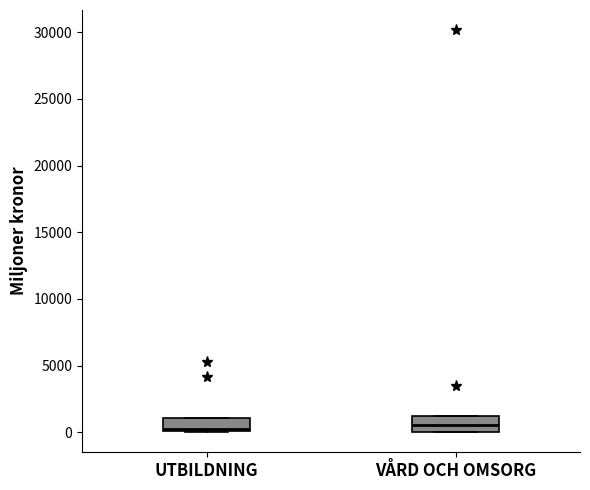

Where is the upper edge of the box for UTBILDNING on the y-axis? The values are not printed on the chart, so give them approximately, as read against the axis.

1000